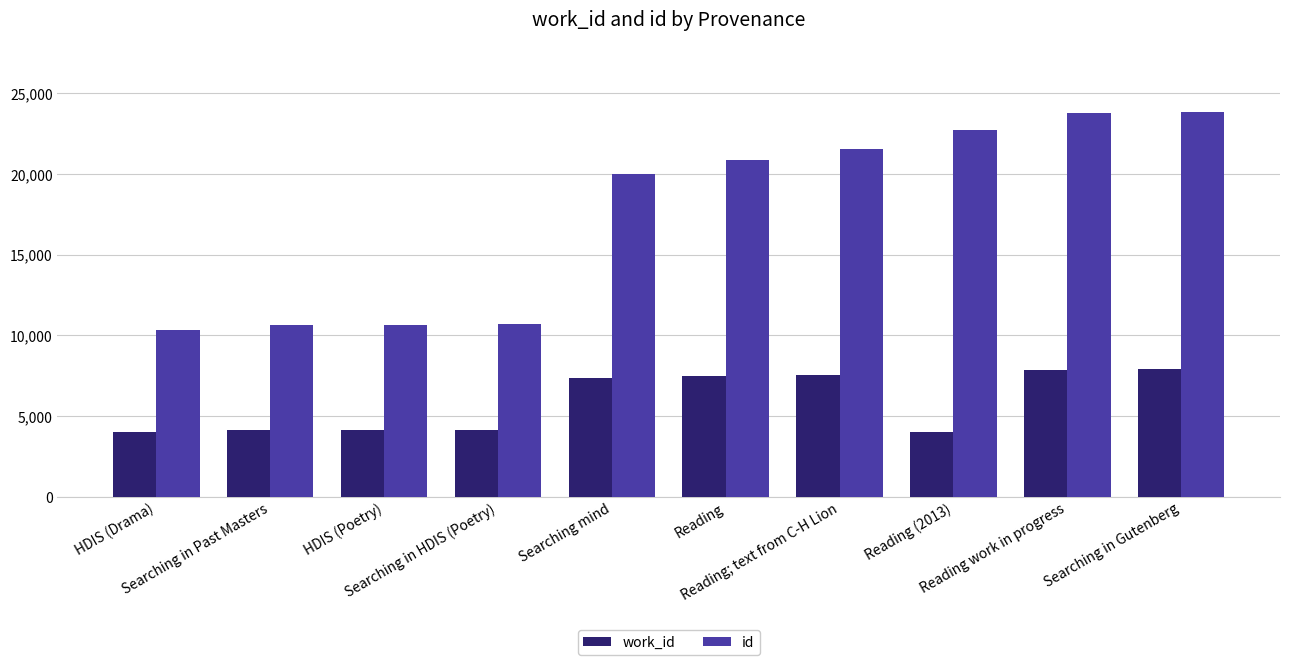

What are all the series names shown in the legend?

work_id, id